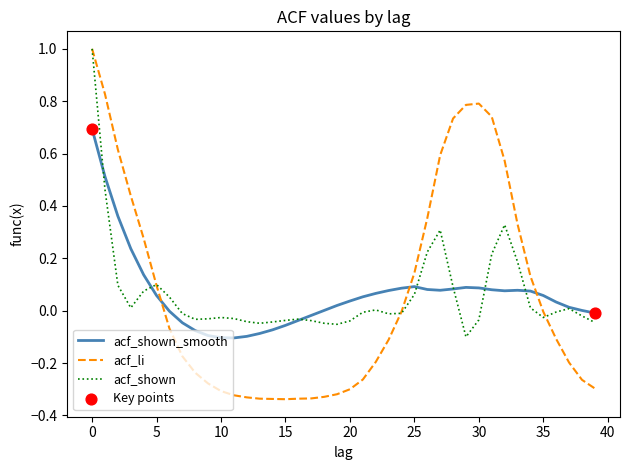

Which series has the widest spread of values?

acf_li